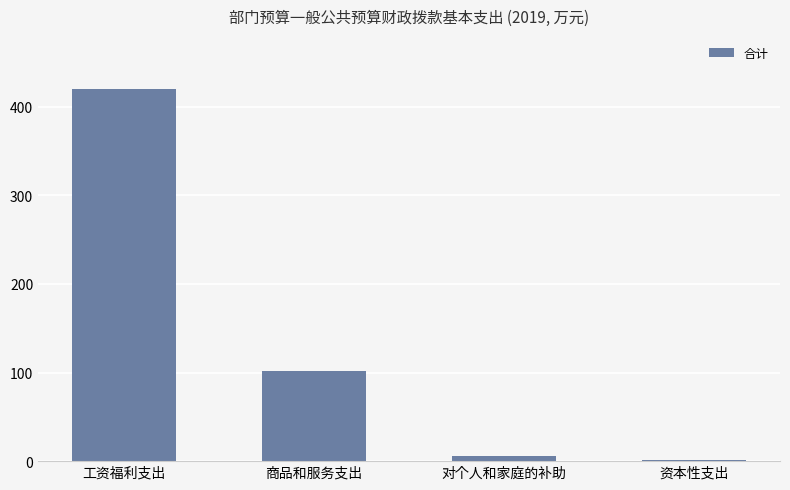

At which label is the value closest to 210?

商品和服务支出